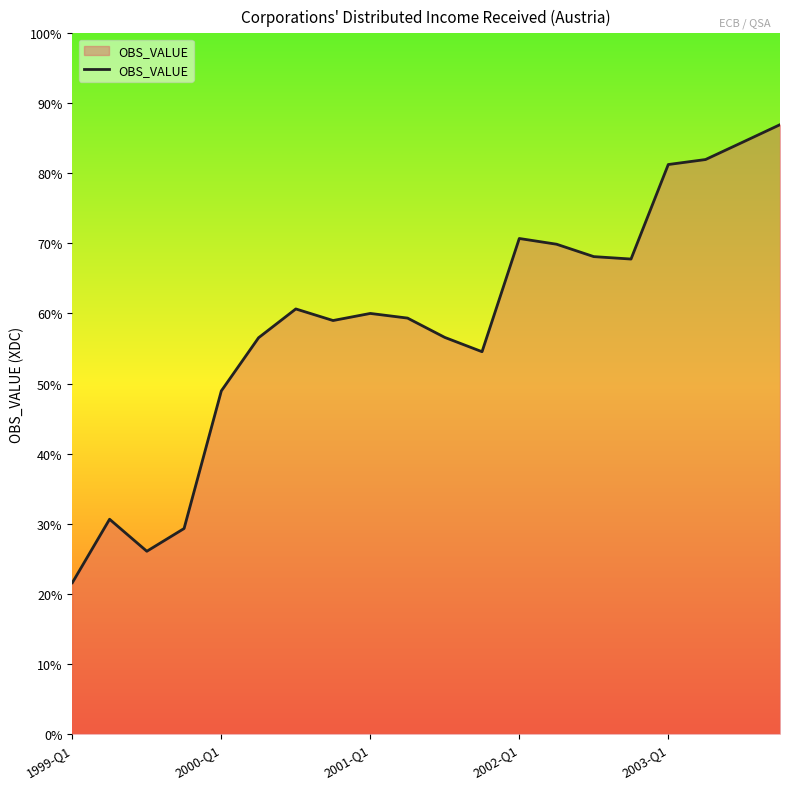

Is this an area chart (filled region under the line)?

Yes